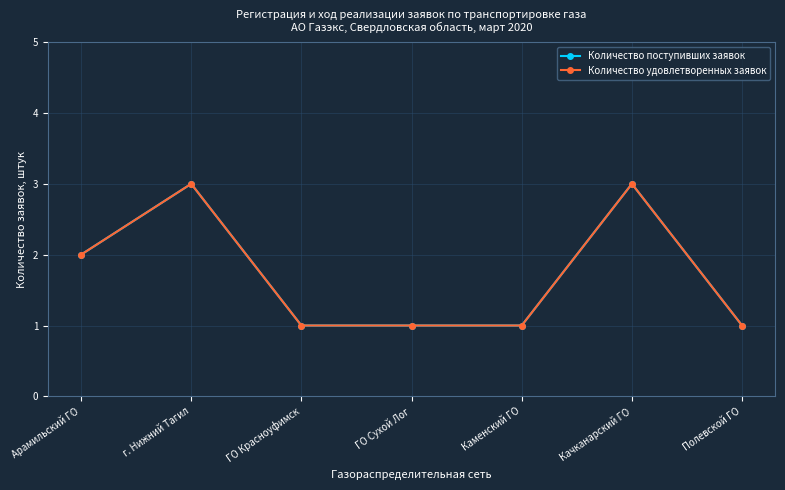

True or false: Количество поступивших заявок and Количество удовлетворенных заявок cross at least once.

False